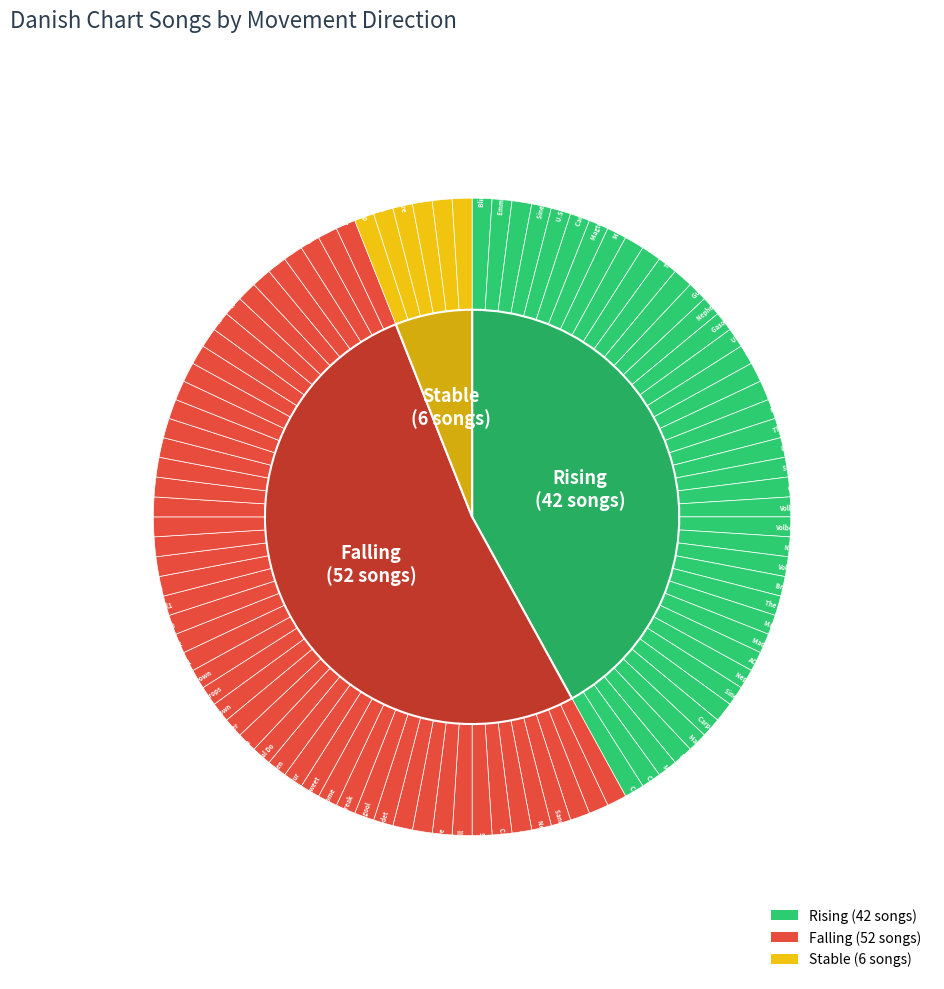

True or false: down accounts for 52% of the total.

True